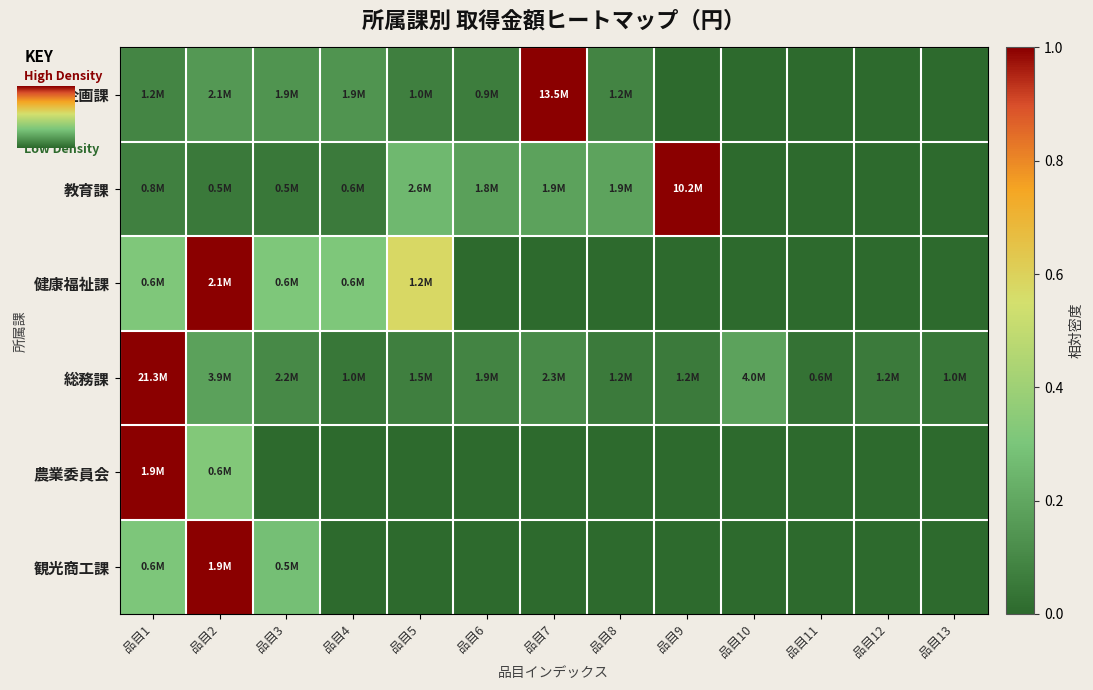

Which has a higher value, 品目11 or 品目10?

品目11